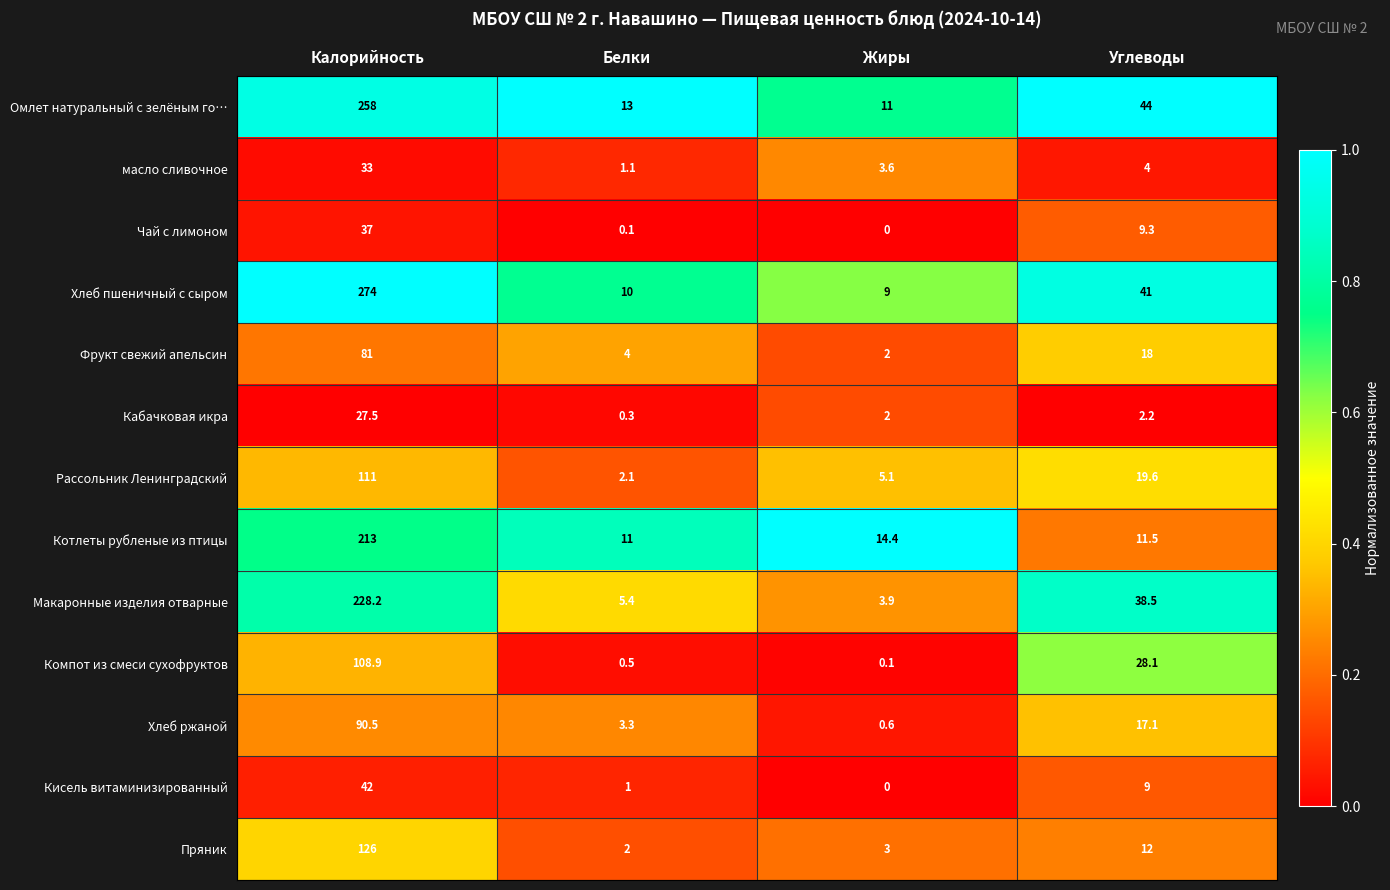

At Калорийность, list the series in order from smallest to largest.

Кабачковая икра, масло сливочное, Чай с лимоном, Кисель витаминизированный, Фрукт свежий апельсин, Хлеб ржаной, Компот из смеси сухофруктов, Рассольник Ленинградский, Пряник, Котлеты рубленые из птицы, Макаронные изделия отварные, Омлет натуральный с зелёным го…, Хлеб пшеничный с сыром